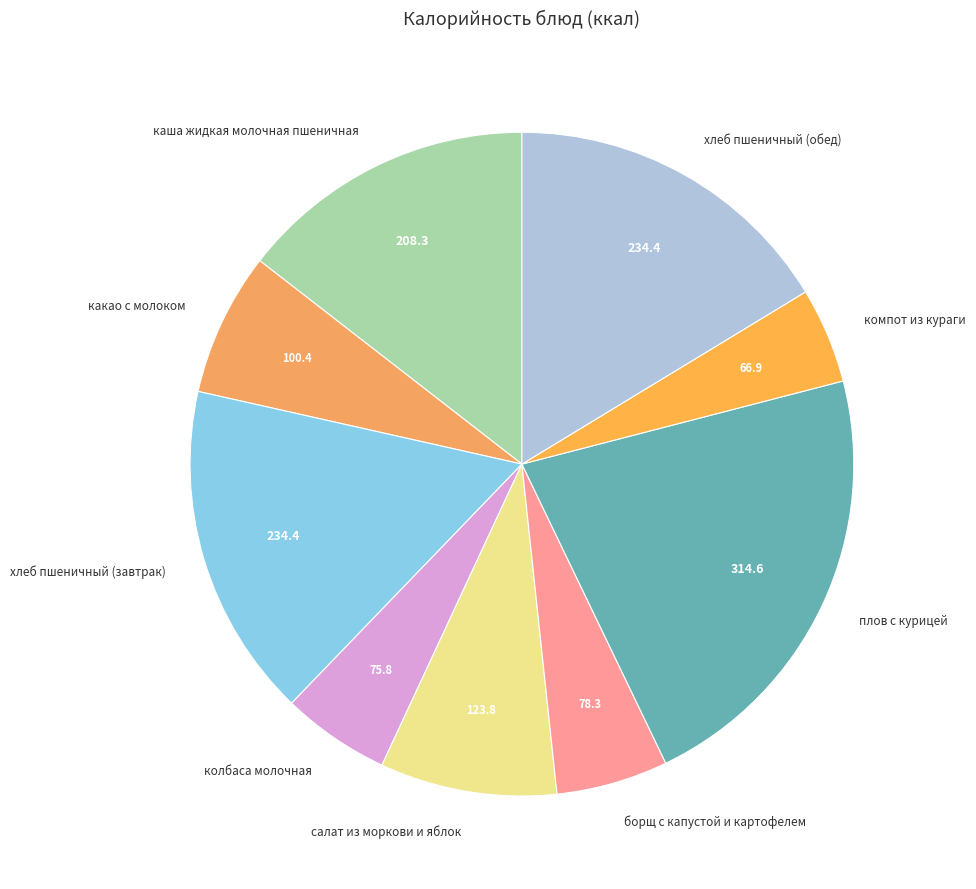

Do каша жидкая молочная пшеничная and колбаса молочная together represent more than half of the pie?

No